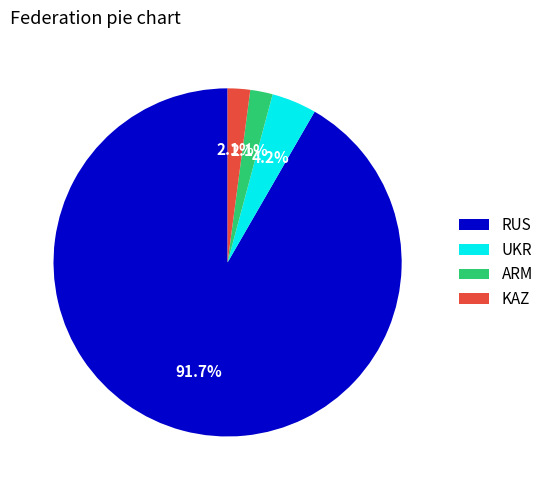

What is the majority slice?

RUS